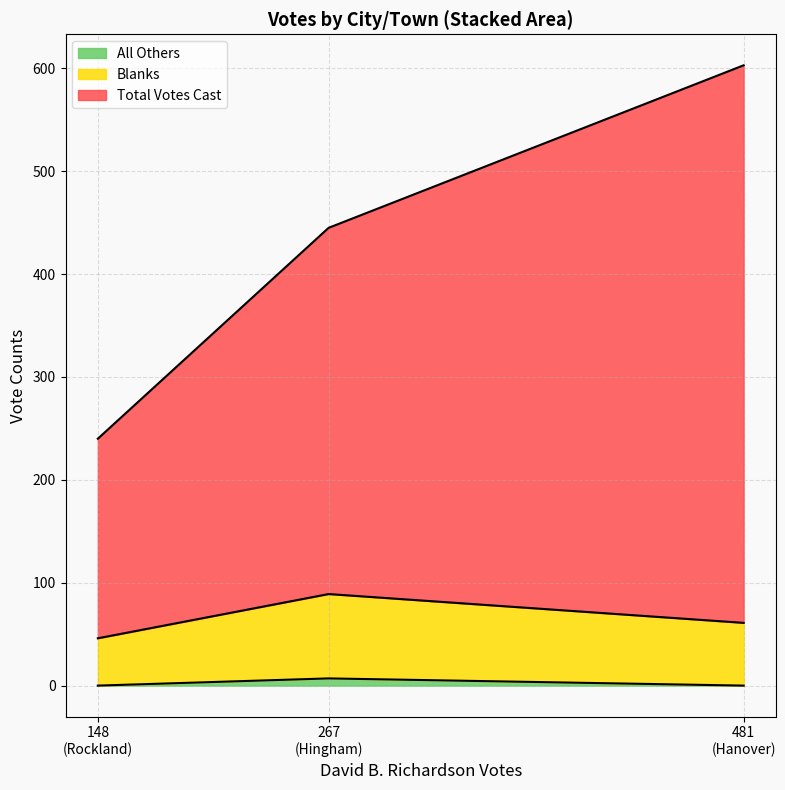

What are all the series names shown in the legend?

All Others, Blanks, Total Votes Cast